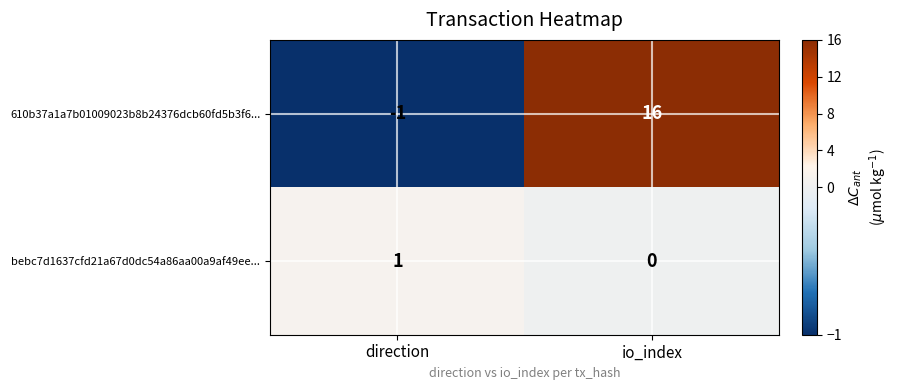

What is the smallest value displayed?

-1